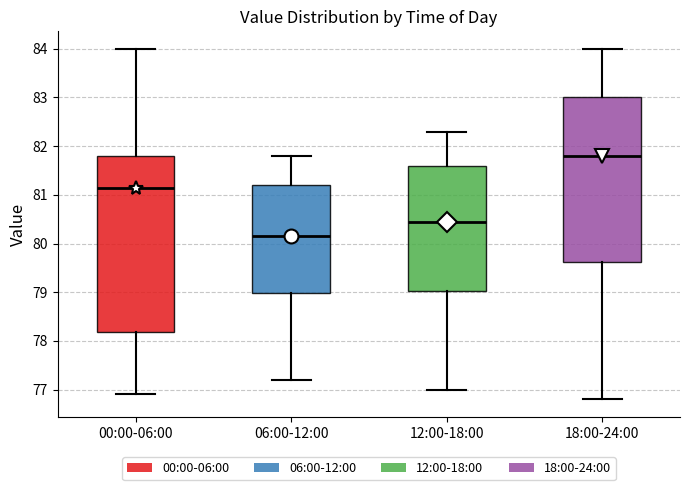

Which box's median line is the lowest?

06:00-12:00